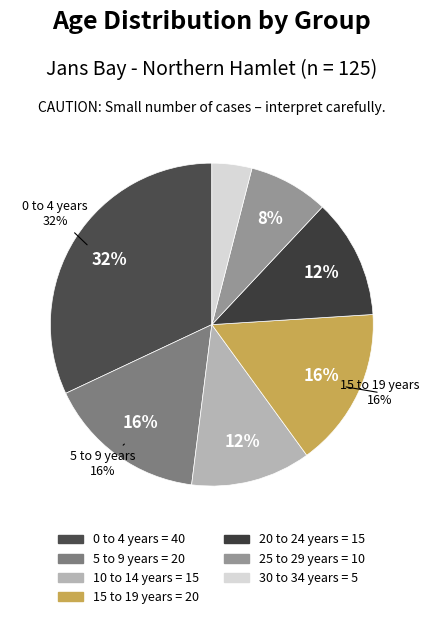

Combined, what portion of the pie is 15 to 19 years and 30 to 34 years?

20.0%